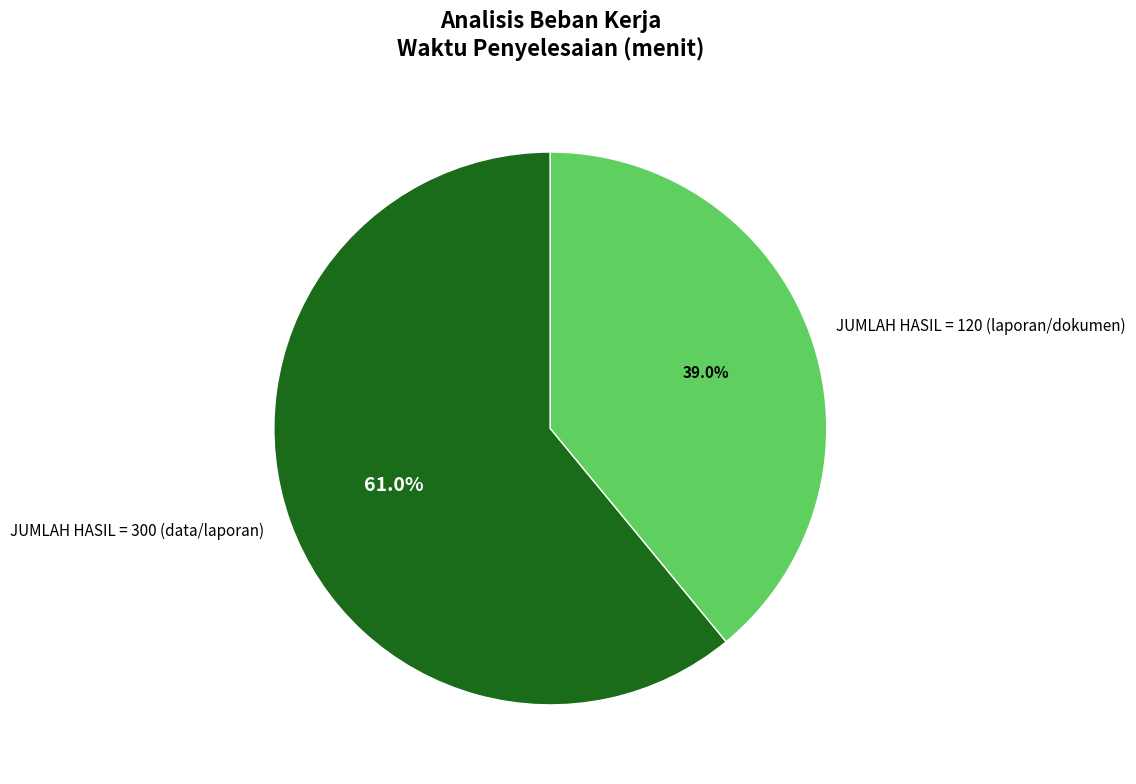

Combined, what portion of the pie is JUMLAH HASIL = 300 (data/laporan) and JUMLAH HASIL = 120 (laporan/dokumen)?

100.0%